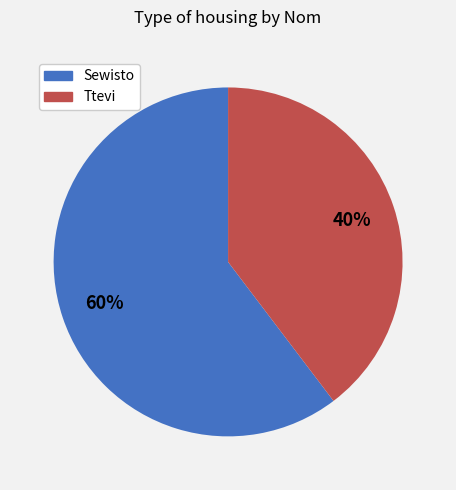

To the nearest percent, what is the average slice percentage?

50%